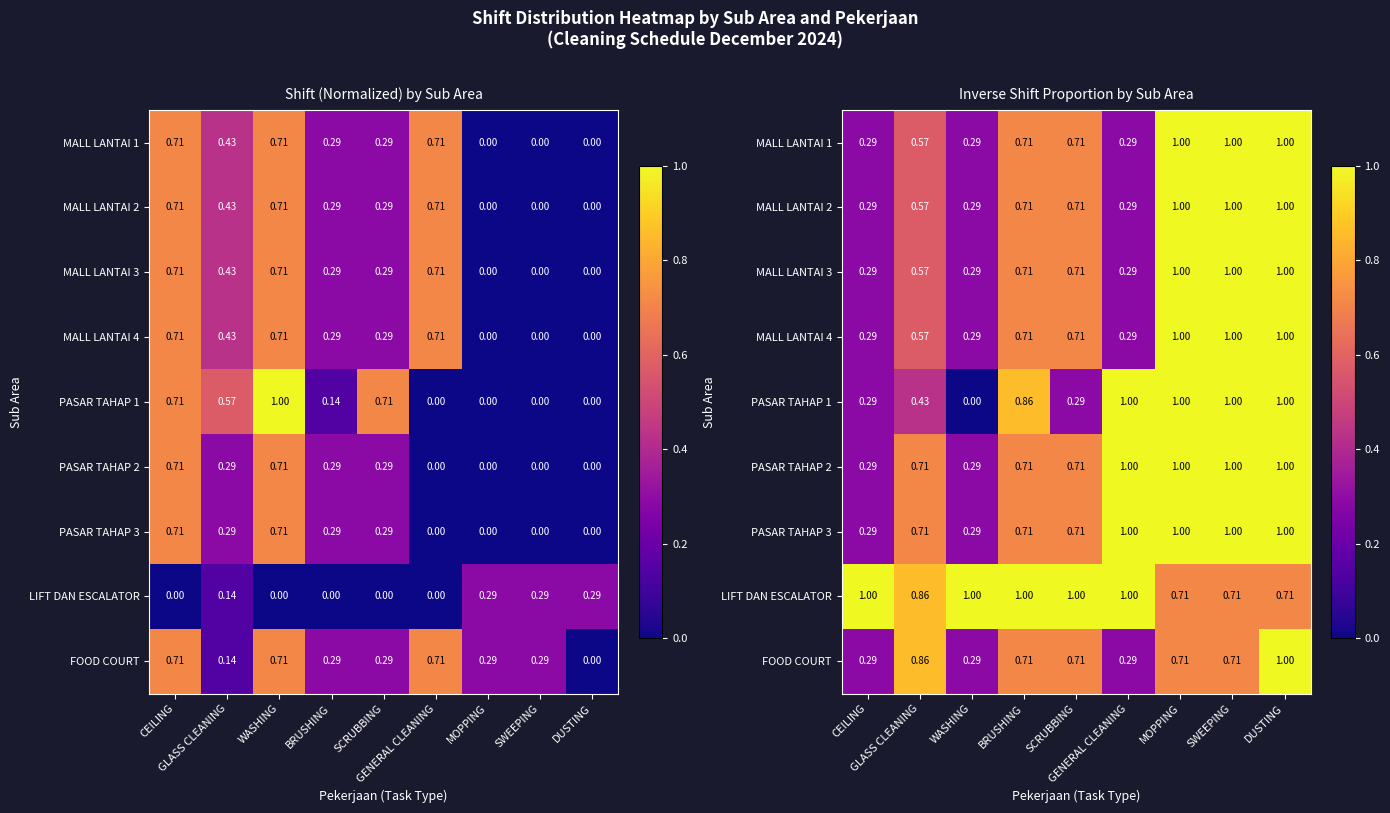

True or false: MALL LANTAI 2 has a value of 1.0 at SWEEPING.

True